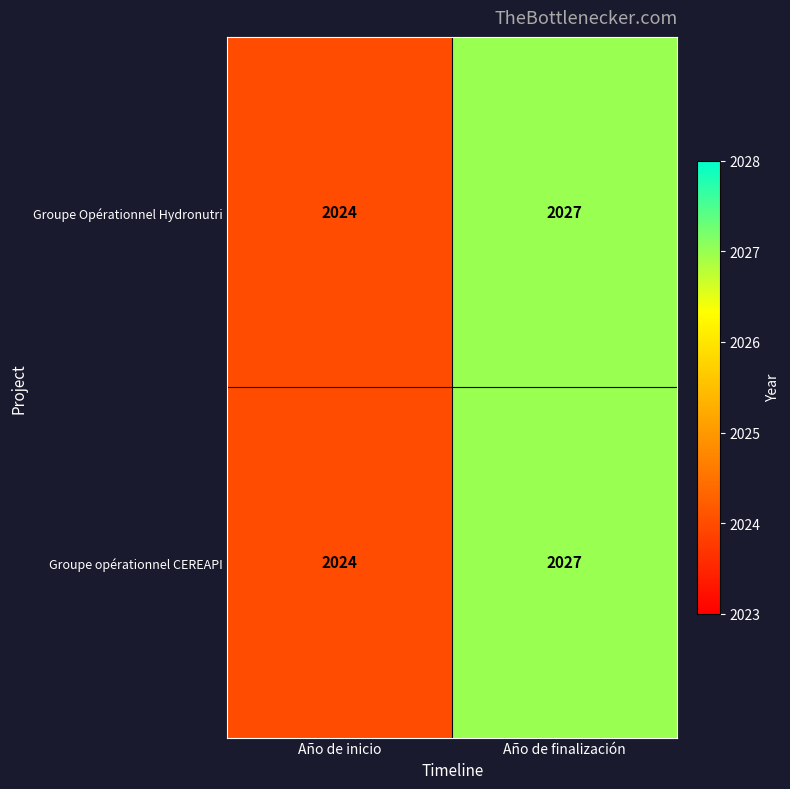

Is it true that Groupe opérationnel CEREAPI equals 1308 at Año de finalización?

False